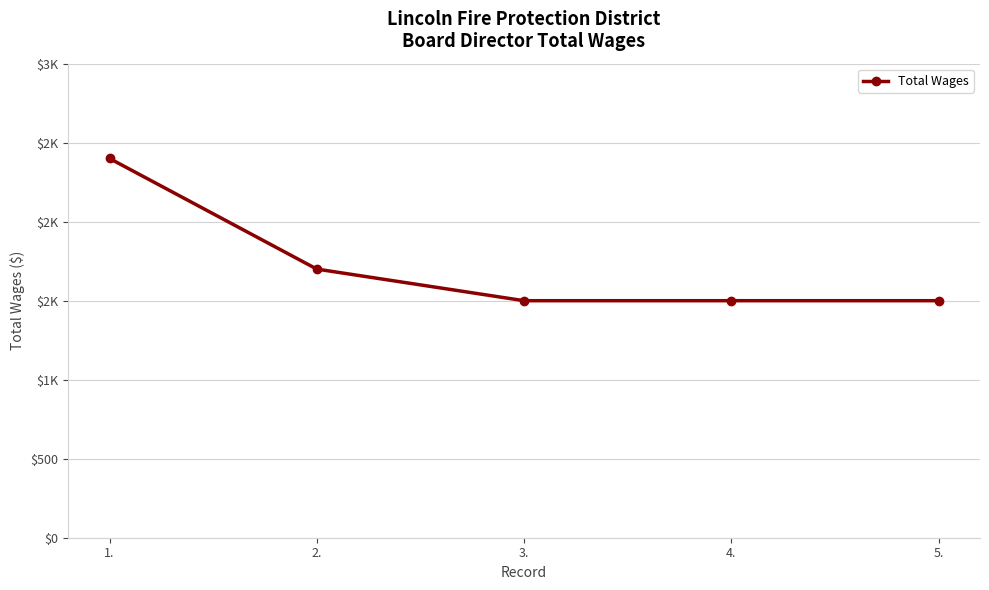

Which label corresponds to the largest value in the chart?

1.